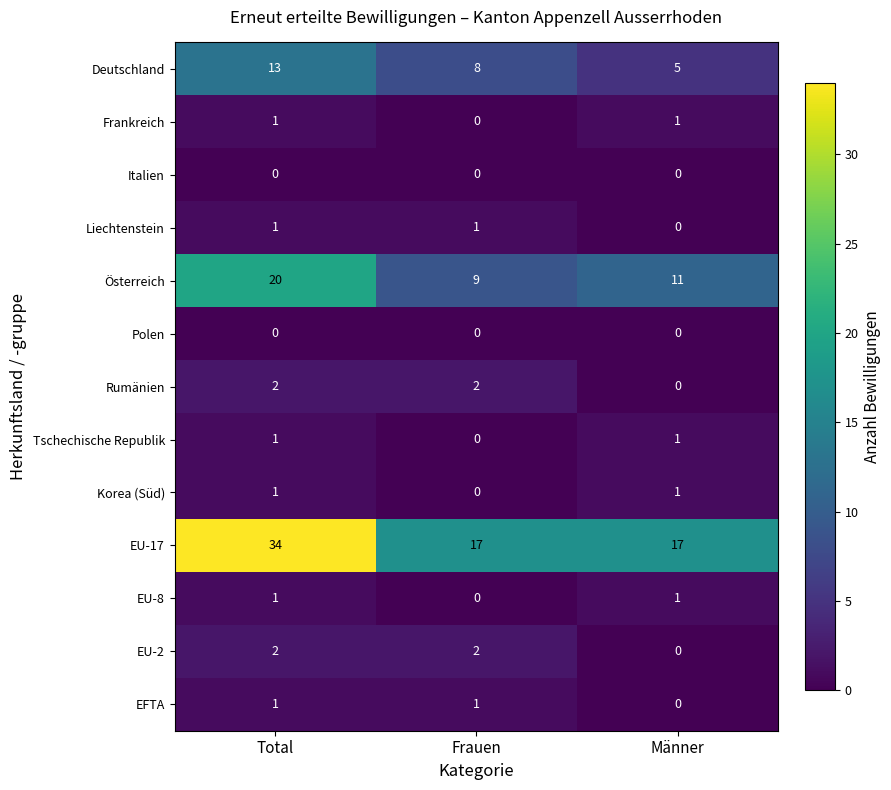

Is it true that Deutschland equals 5 at Männer?

True